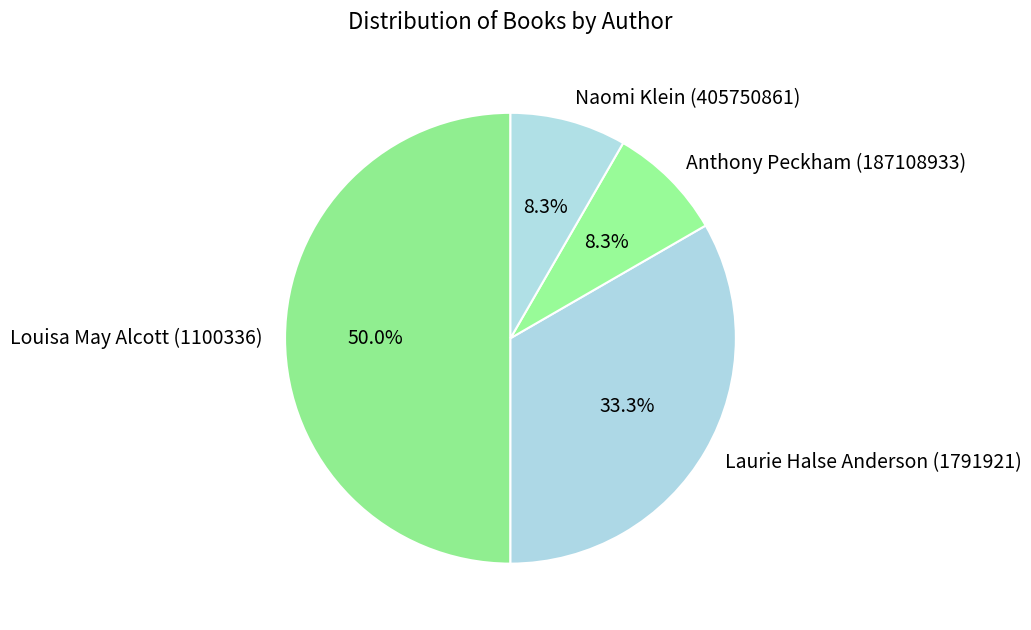

To the nearest percent, what is the difference between the Louisa May Alcott (1100336) and Laurie Halse Anderson (1791921) slice percentages?

17%